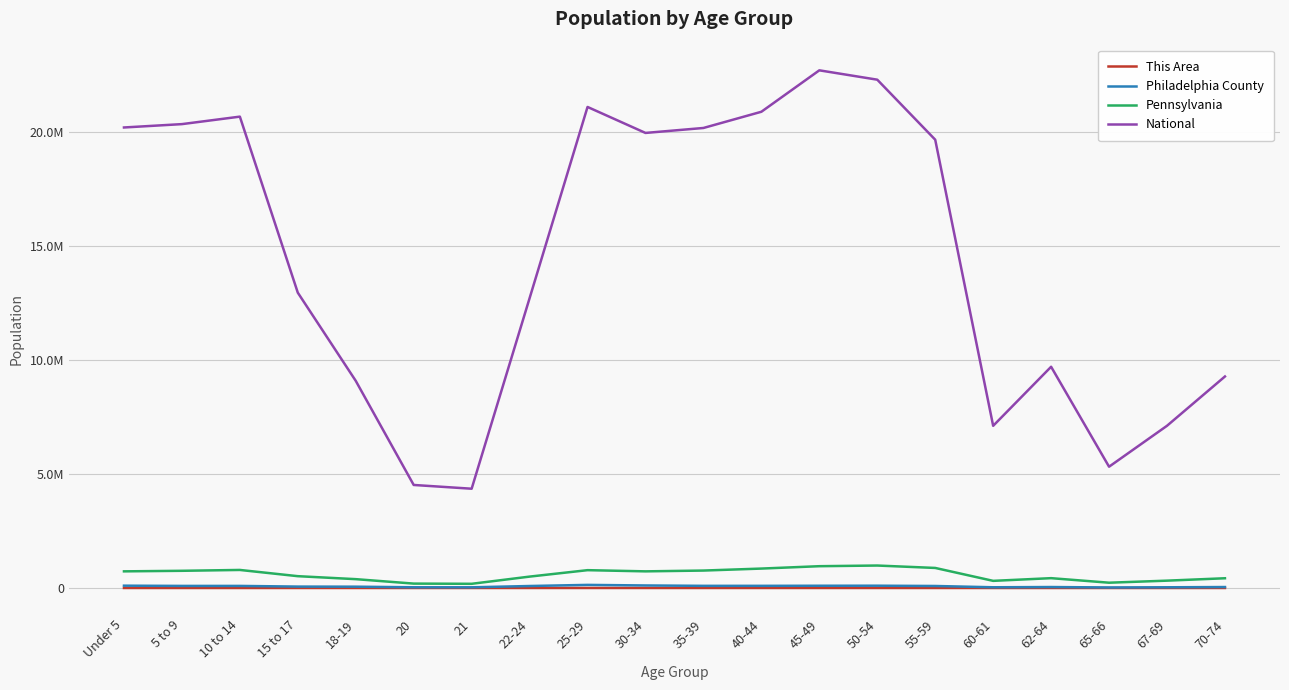

At how many categories does at least one series exceed 10895335?

12